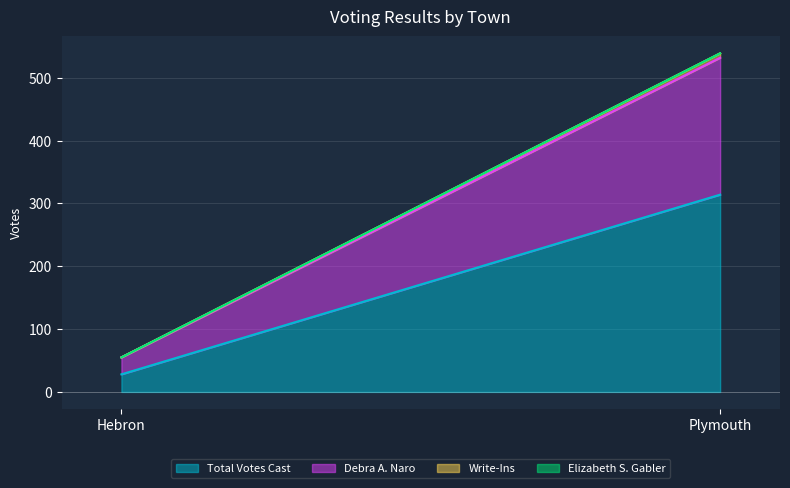

What is the greatest value displayed?

314